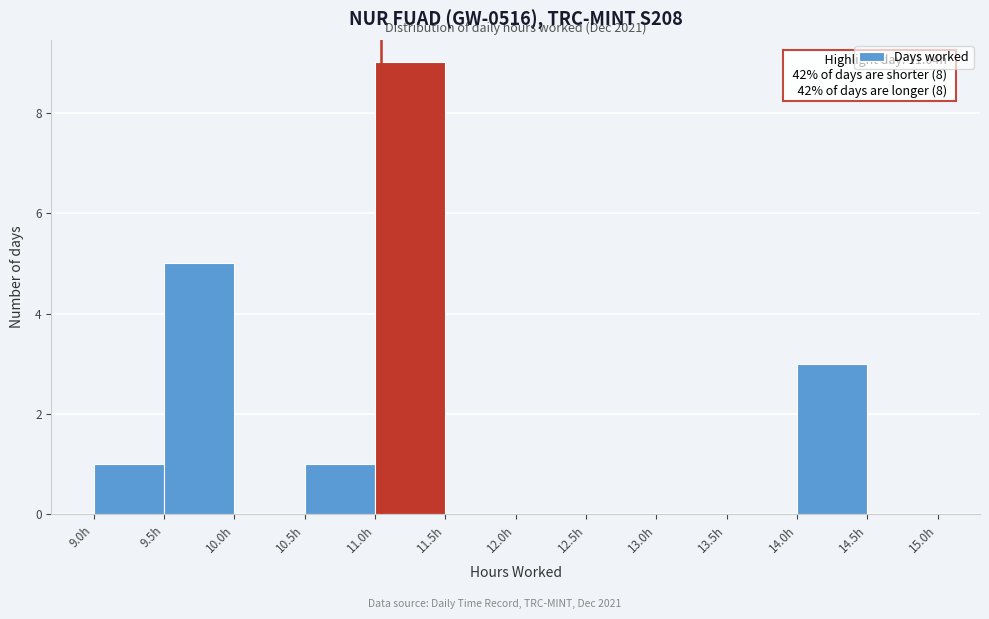

Which range on the x-axis has the tallest bar?

11.0 to 11.5